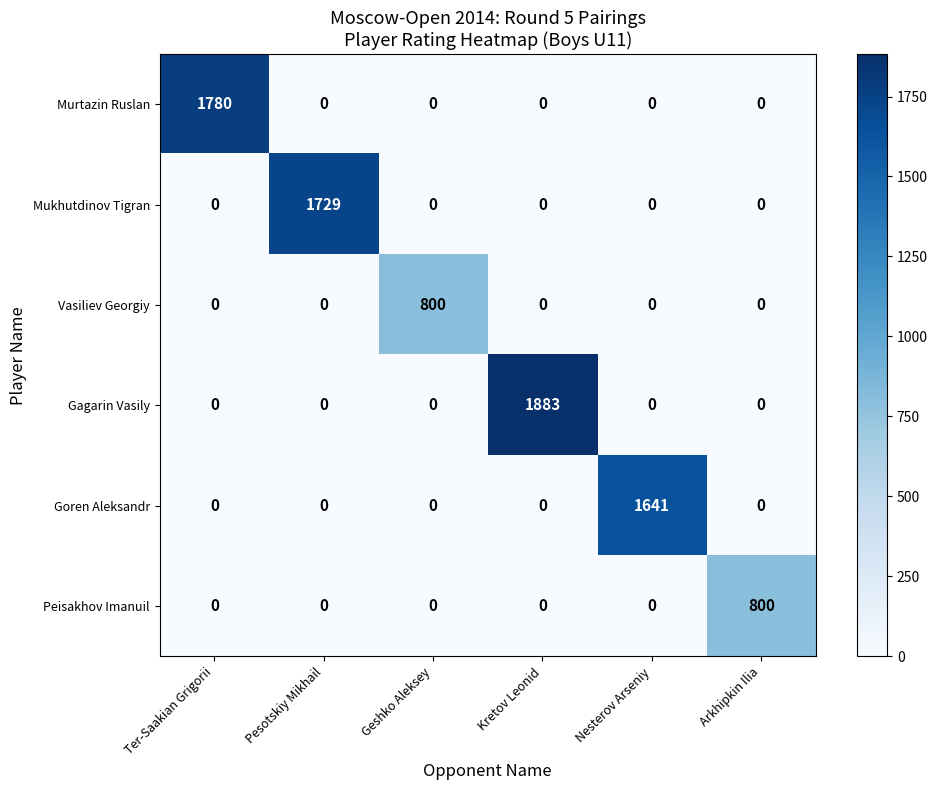

At which category is the sum across all series the highest?

Kretov Leonid